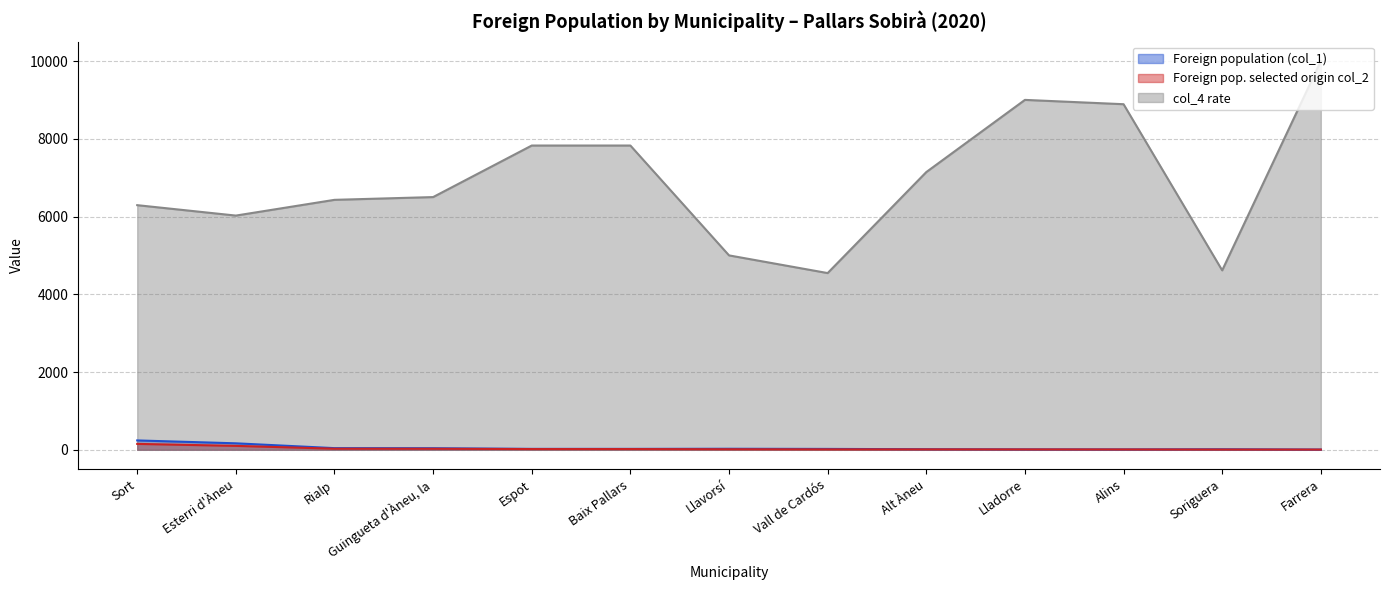

What is the label of the 3rd point from the right?

Alins